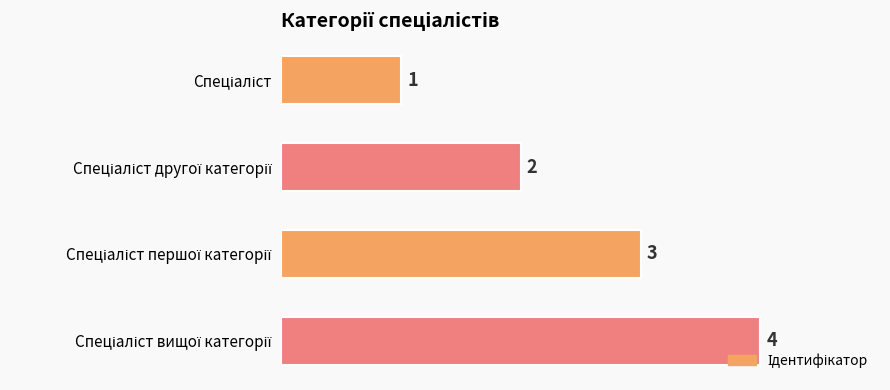

What is the sum of all values?

10